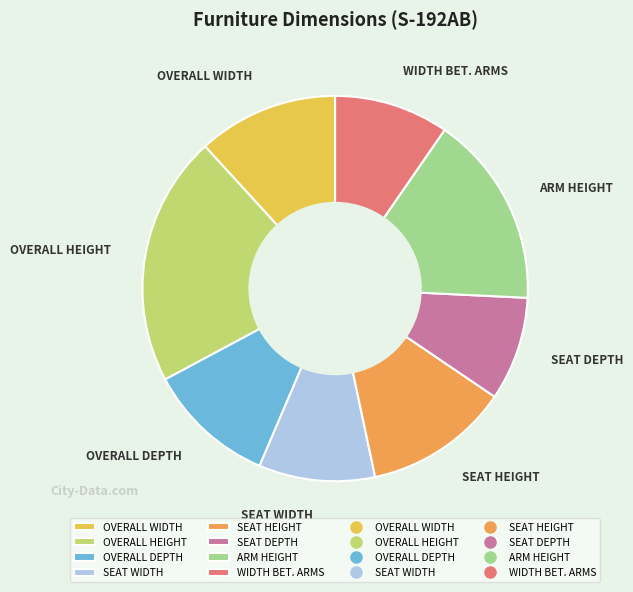

Does OVERALL WIDTH represent more than half of the total?

No